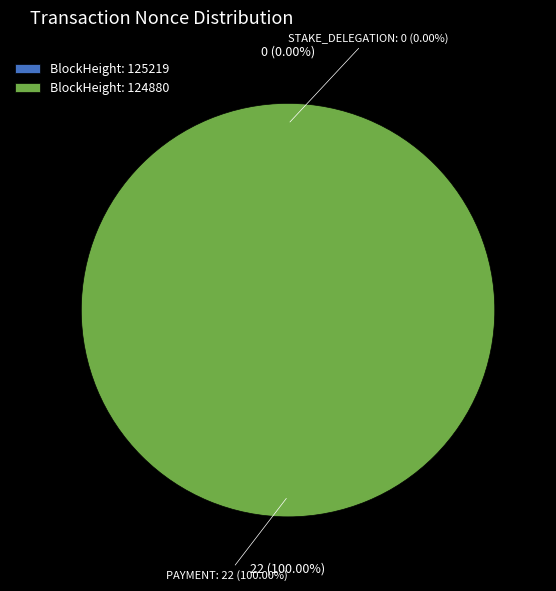

How many segments does this pie chart have?

2